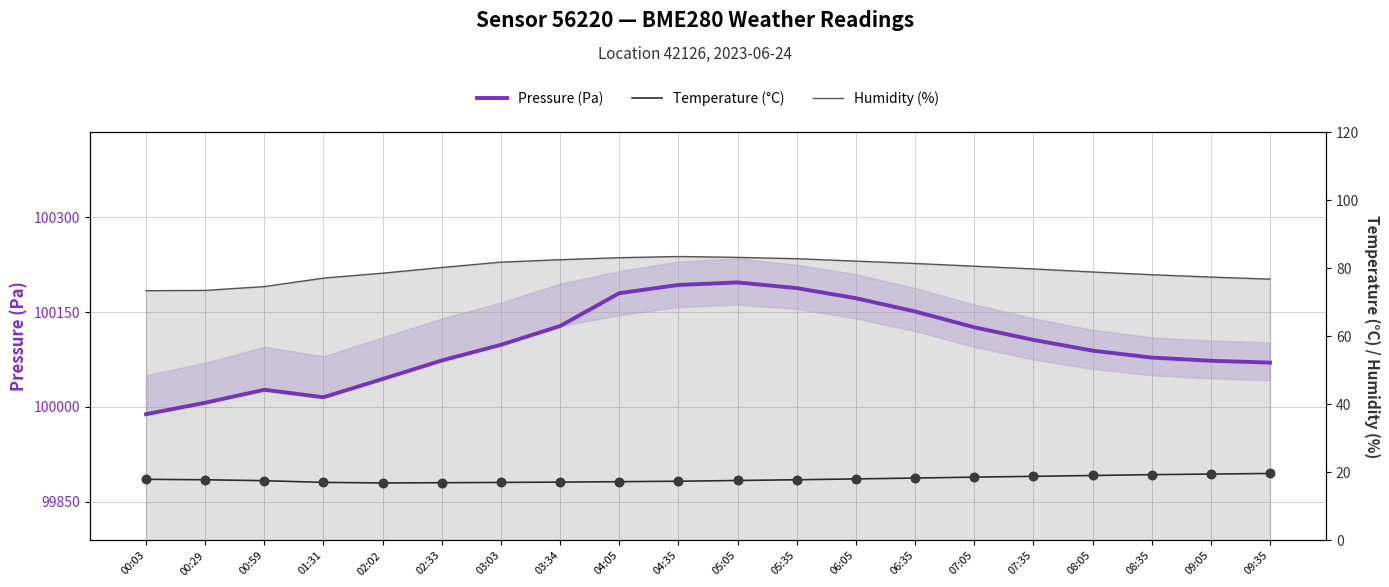

Which series contains the highest Y value?

Pressure (Pa)